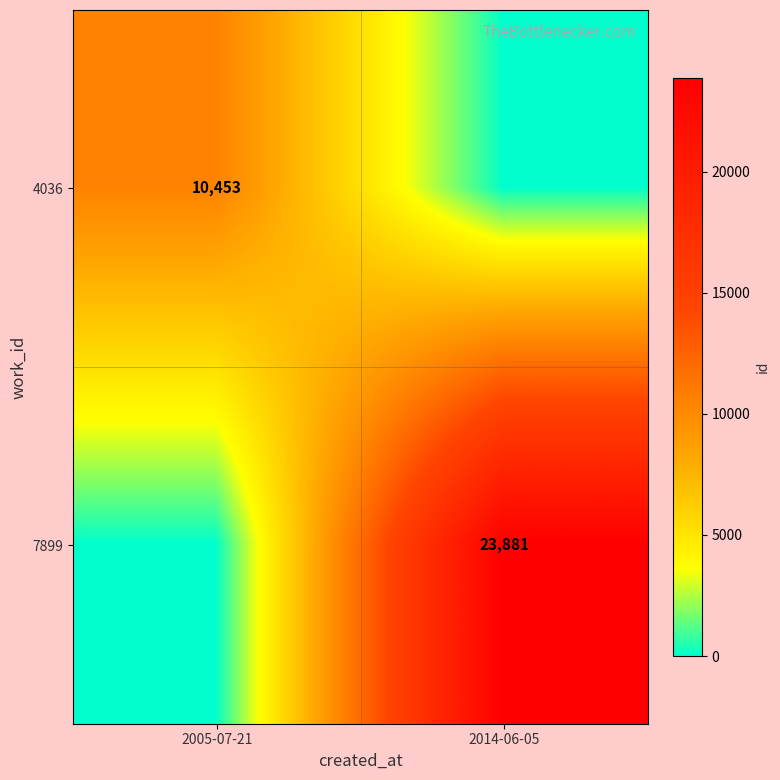

Is it true that 7899 equals 23881 at 2014-06-05?

True